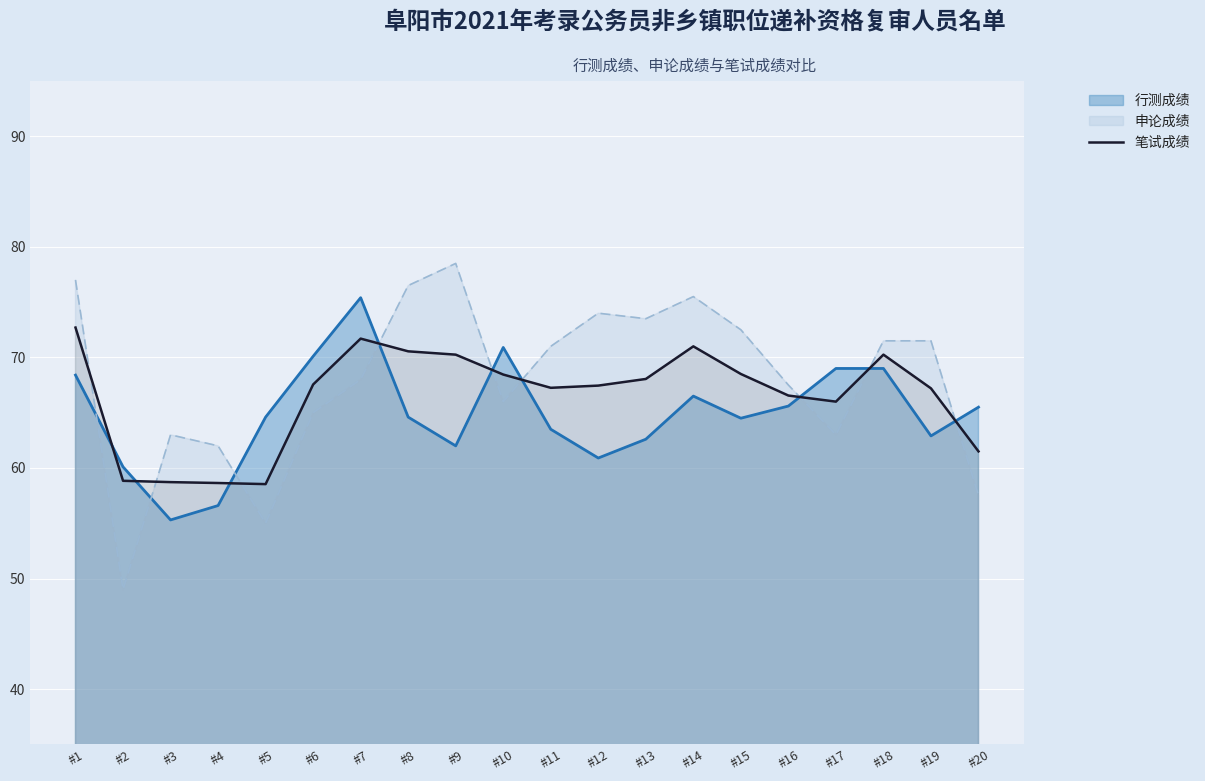

Read the 申论成绩 value at #15.

72.5